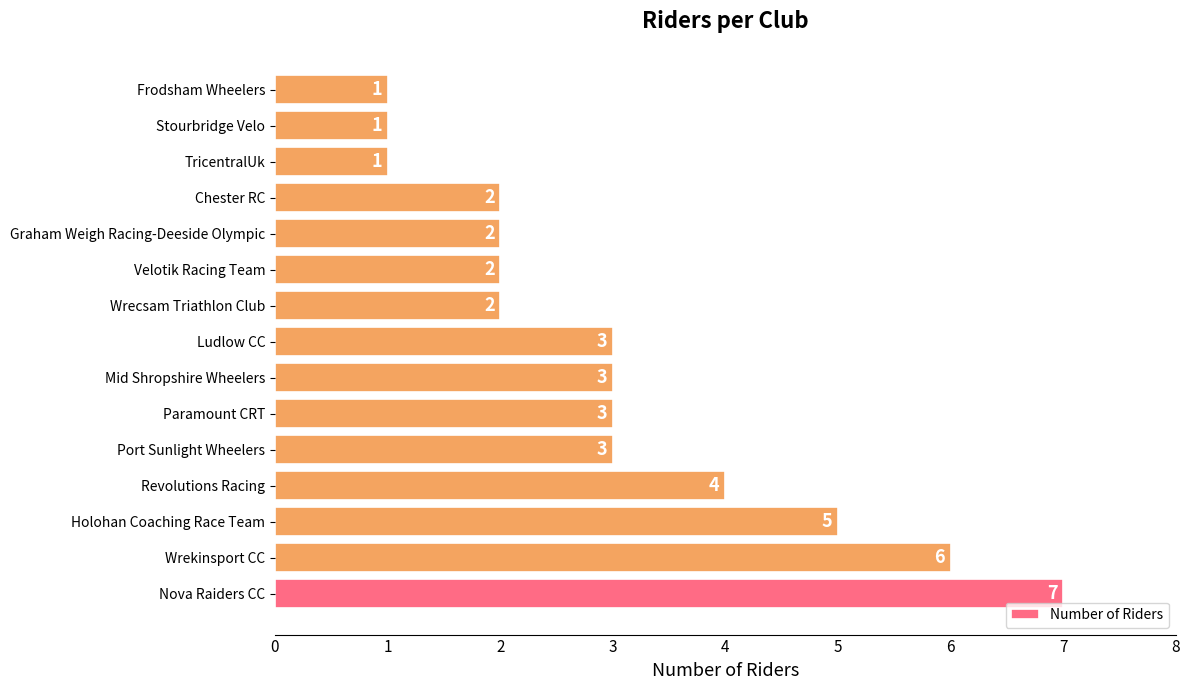

True or false: the data shows 0 at Graham Weigh Racing-Deeside Olympic.

False